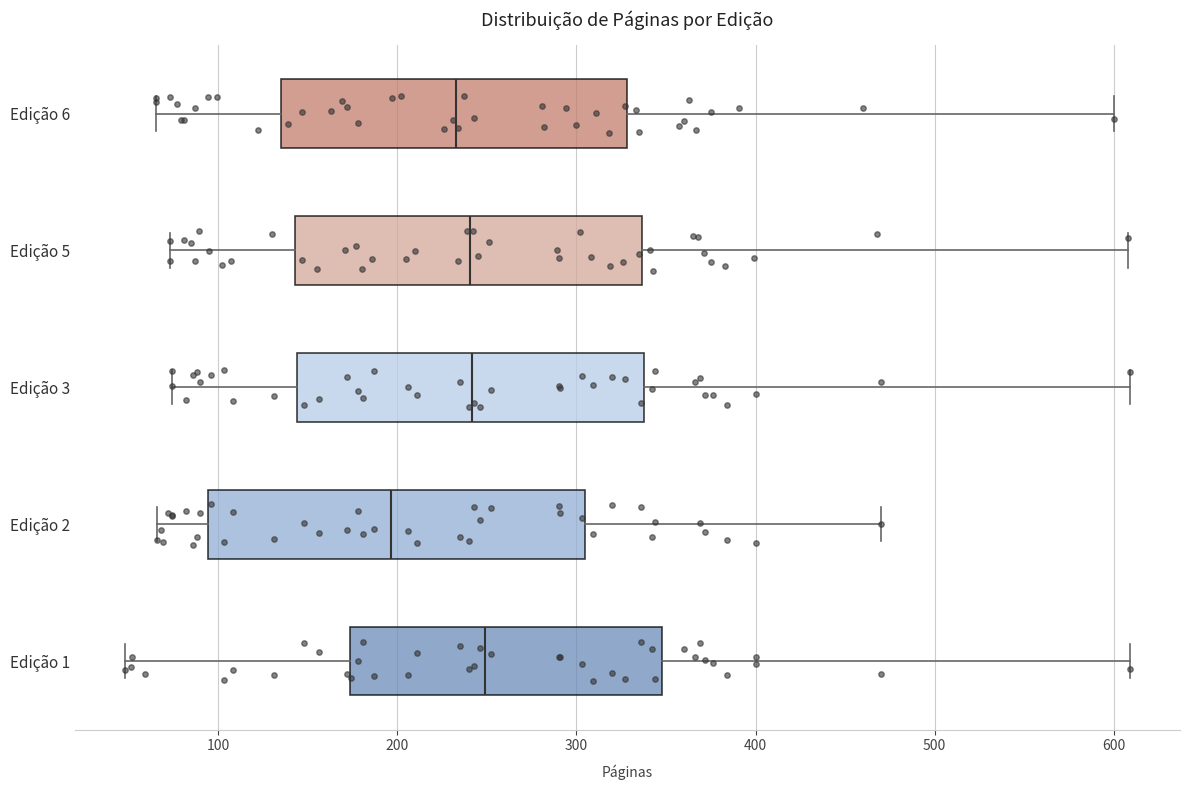

Comparing the boxes themselves (not the whiskers), which one is the widest?

Edição 2